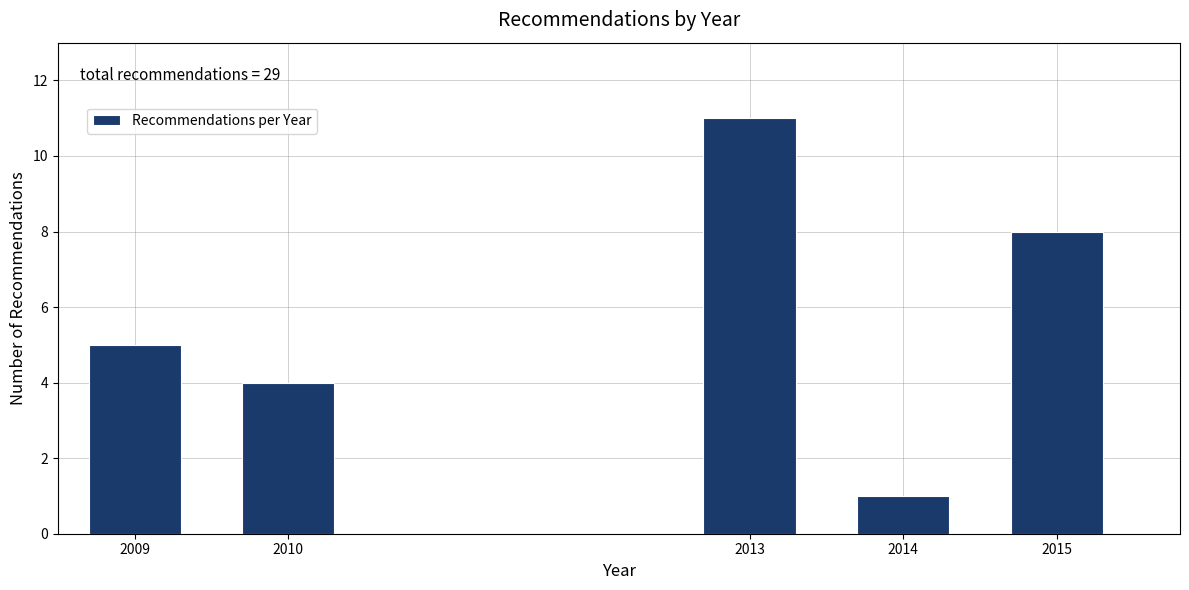

Reading right to left, transcribe all the data shown in this chart.

8	1	11	4	5